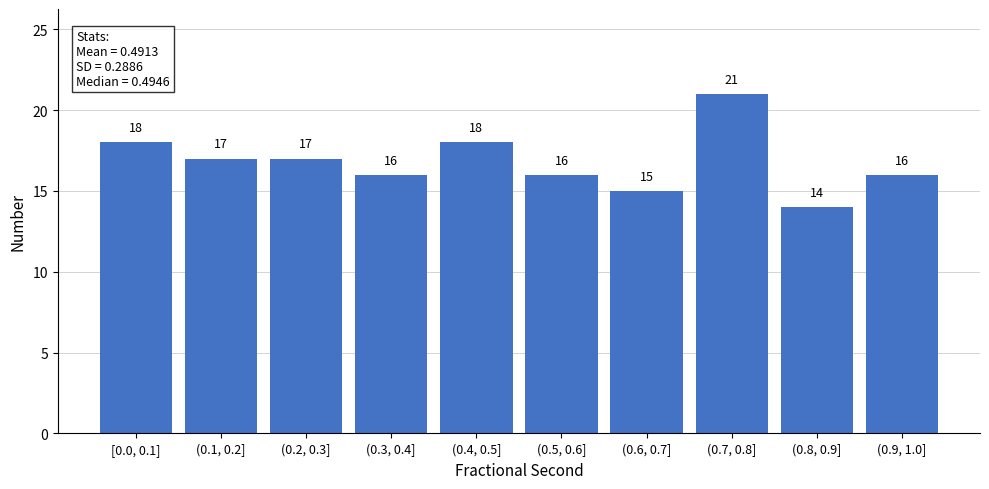

Reading right to left, list all the values displayed in this chart.

(0.9, 1.0]=16	(0.8, 0.9]=14	(0.7, 0.8]=21	(0.6, 0.7]=15	(0.5, 0.6]=16	(0.4, 0.5]=18	(0.3, 0.4]=16	(0.2, 0.3]=17	(0.1, 0.2]=17	[0.0, 0.1]=18